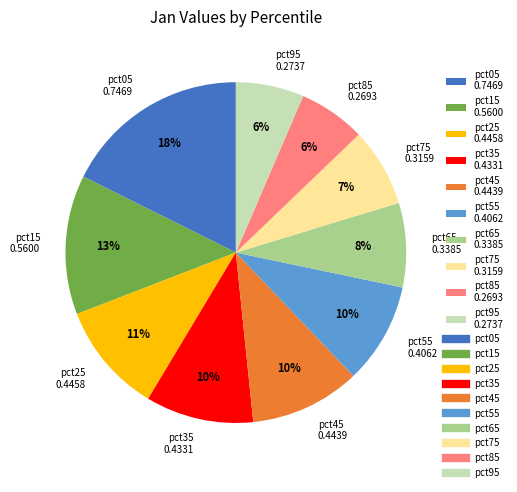

To the nearest percent, what is the difference between the pct65 and pct85 slice percentages?

2%